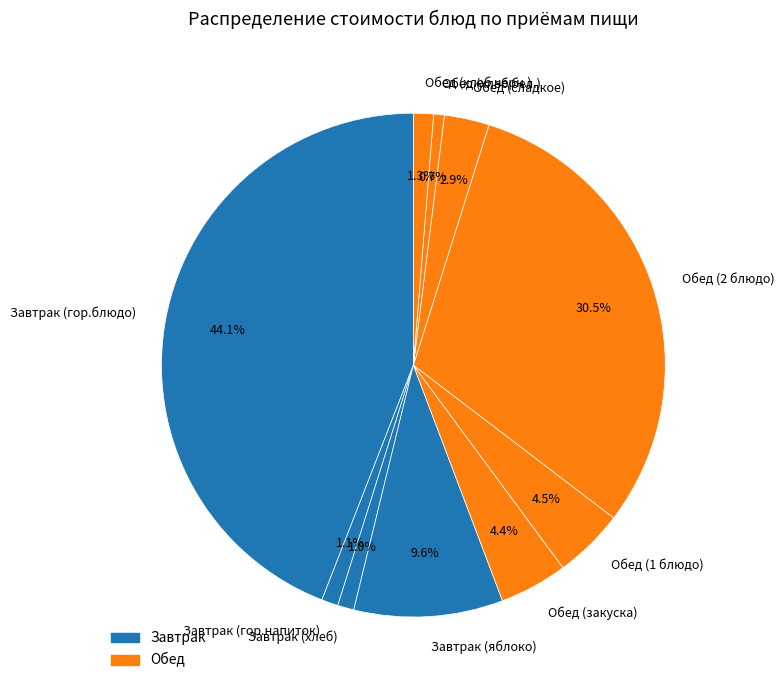

To the nearest percent, what is the difference between the Обед (хлеб черн.) and Завтрак (гор.блюдо) slice percentages?

43%